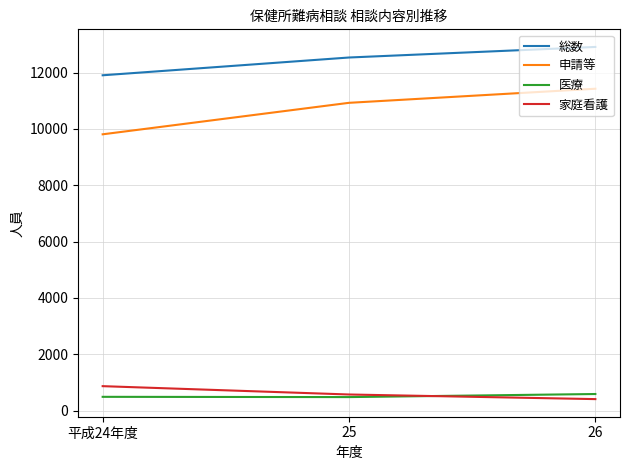

What is the highest value of the 申請等 series?

11427